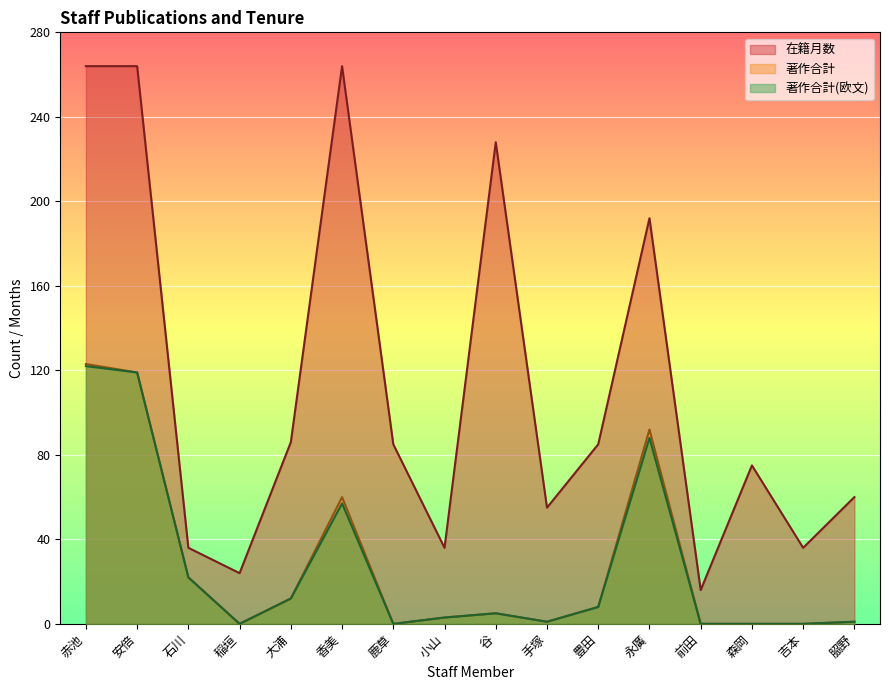

What is the value of the 在籍月数 point at the 2nd from the left?

264